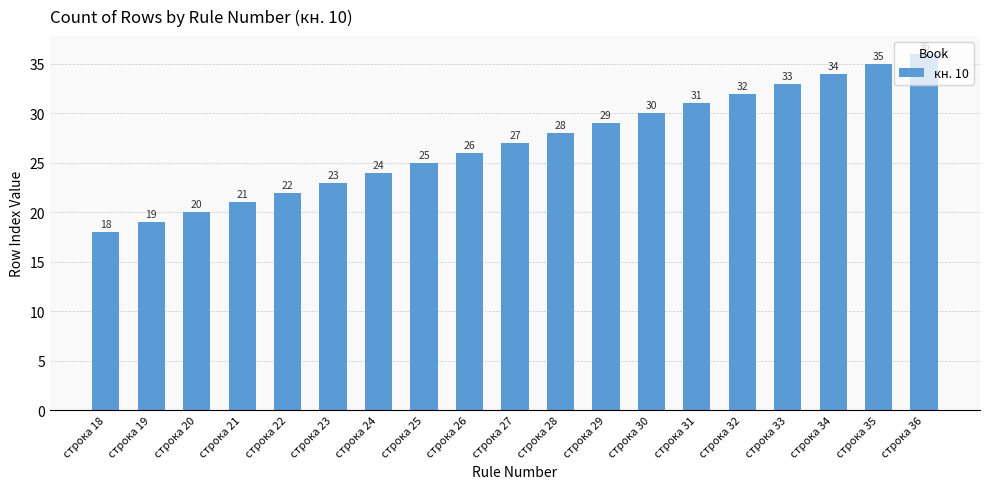

How many bars are there in total?

19